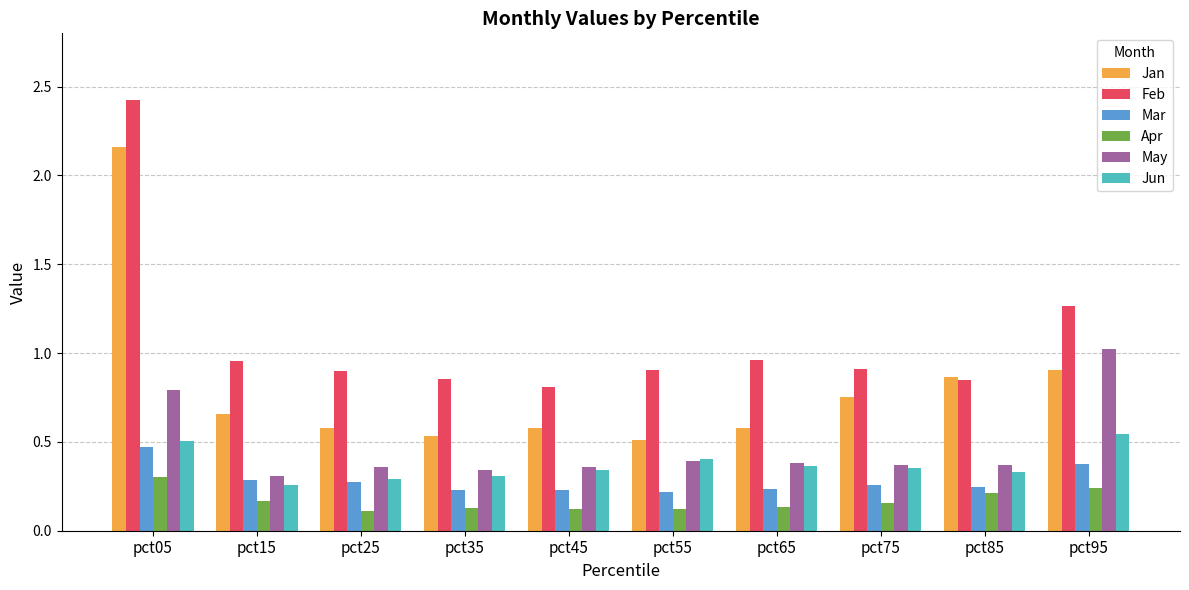

Is it true that Mar equals 0.4 at pct45?

False